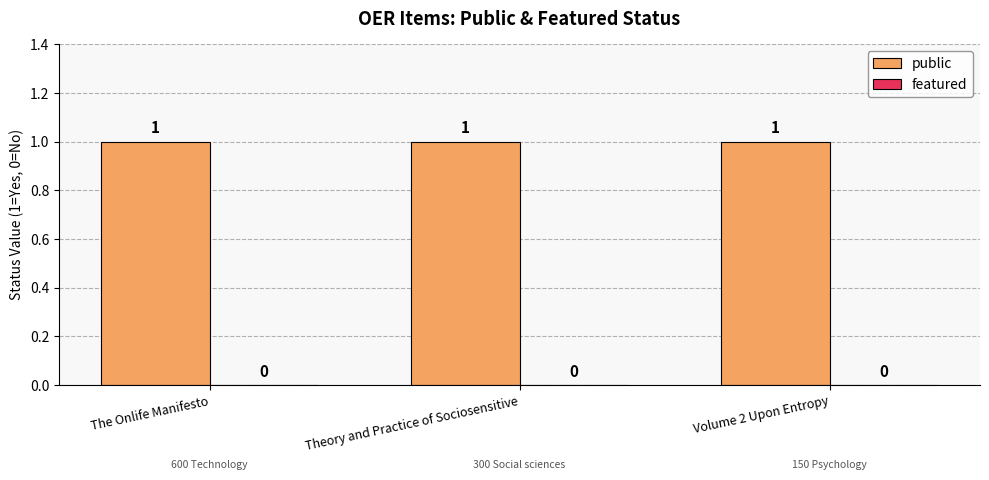

Reading left to right, list all the values displayed in this chart.

public: The Onlife Manifesto=1	Theory and Practice of Sociosensitive=1	Volume 2 Upon Entropy=1
featured: The Onlife Manifesto=0	Theory and Practice of Sociosensitive=0	Volume 2 Upon Entropy=0